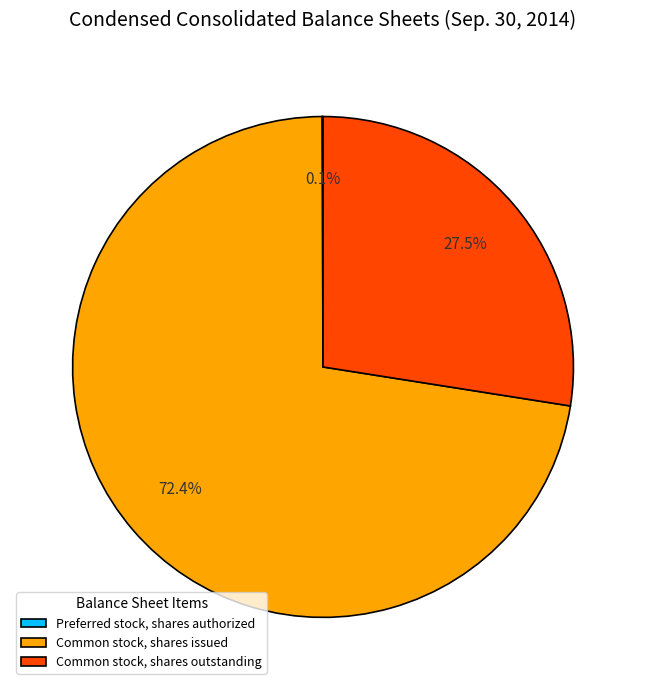

True or false: Common stock, shares issued accounts for 77% of the total.

False